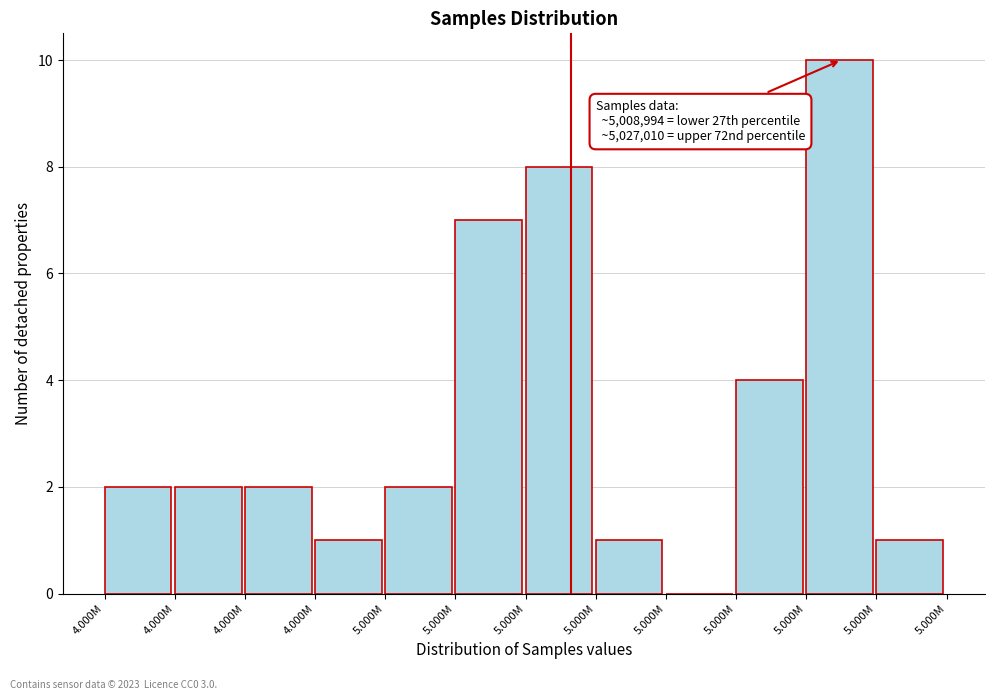

How many categories are shown in the chart?

12